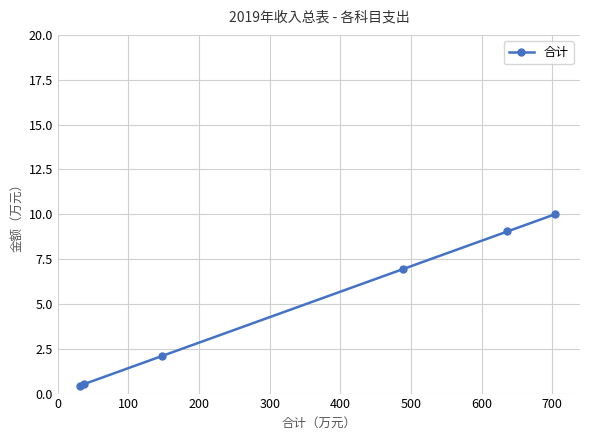

True or false: there are more than 1 points higher than both neighbors.

False